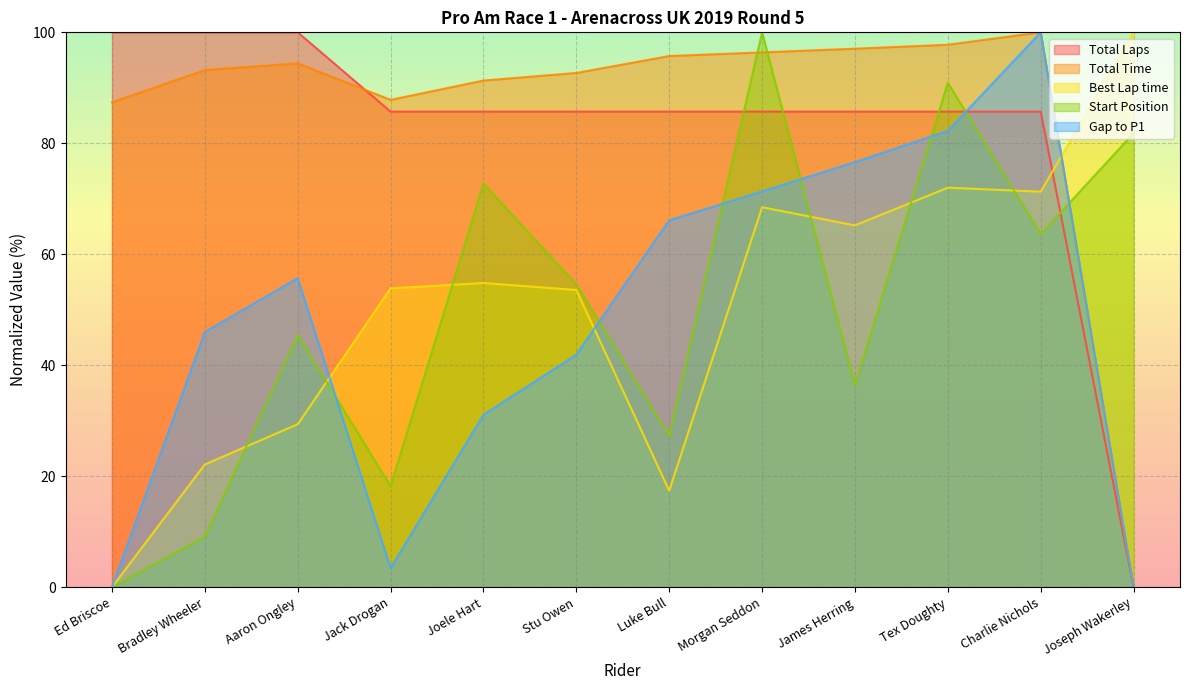

What is the difference between the highest and lowest values at James Herring?

60.7